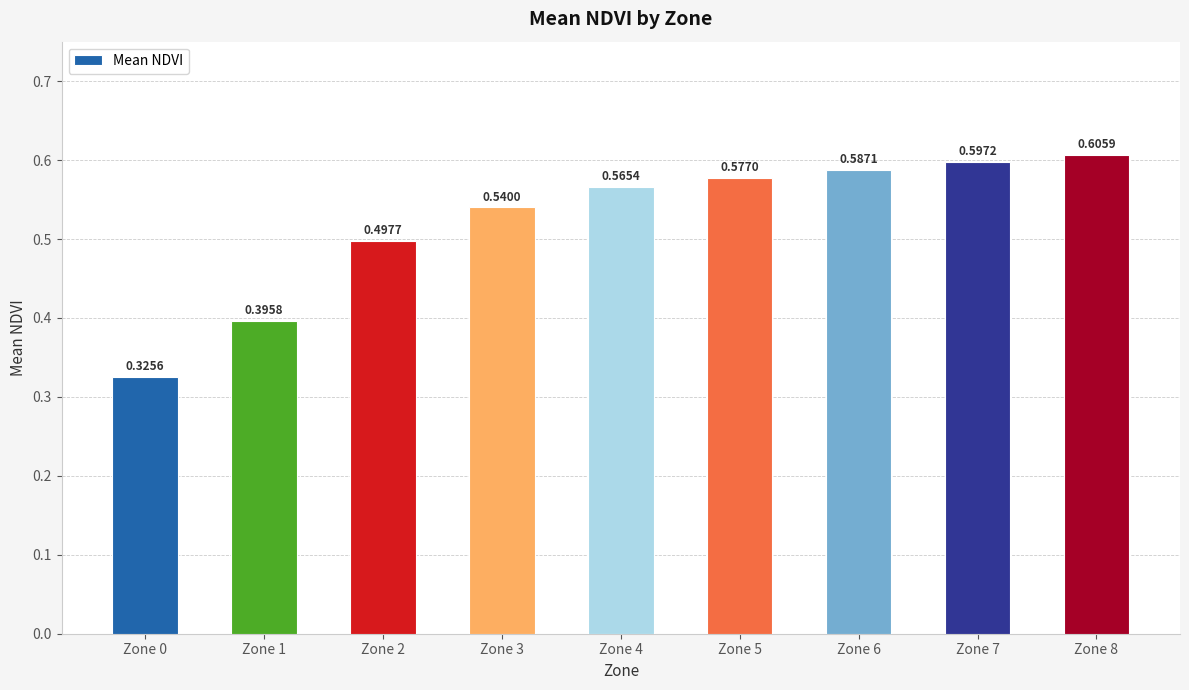

Does the chart contain stacked bars?

No